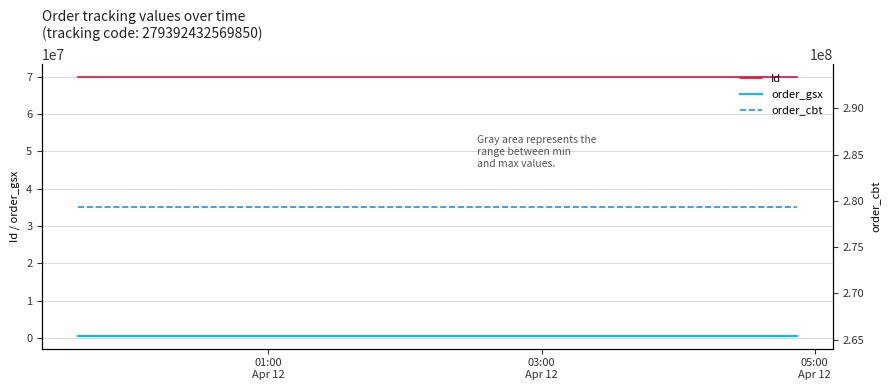

What is the label of the 2nd point from the right?

03:00
Apr 12